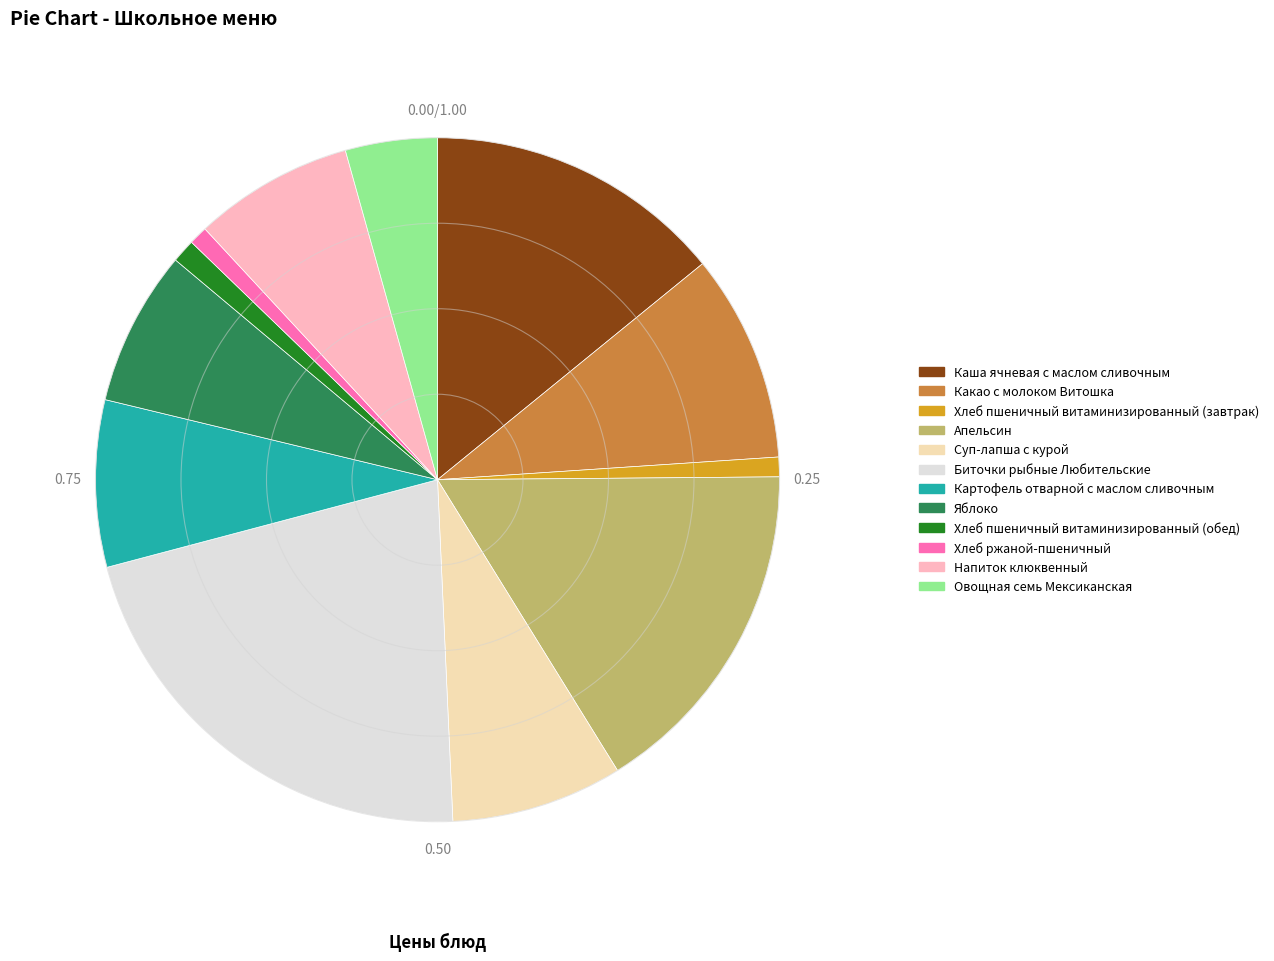

How many slices are in this pie chart?

12